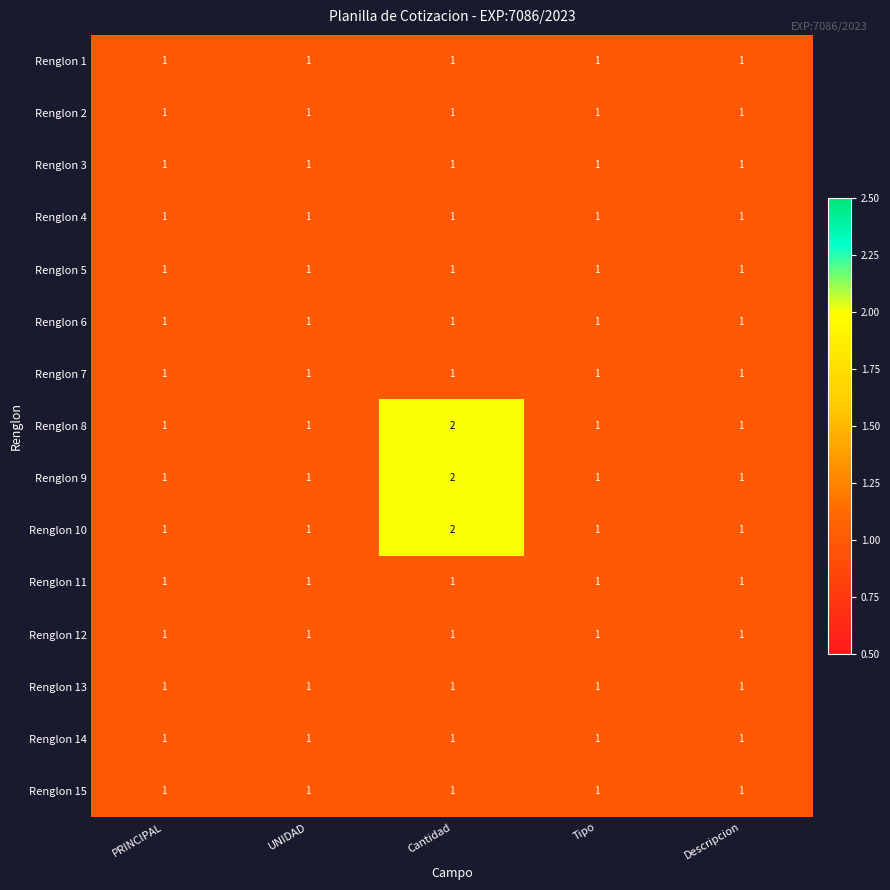

Count the Renglon 10 values in the range 1 to 2.

5